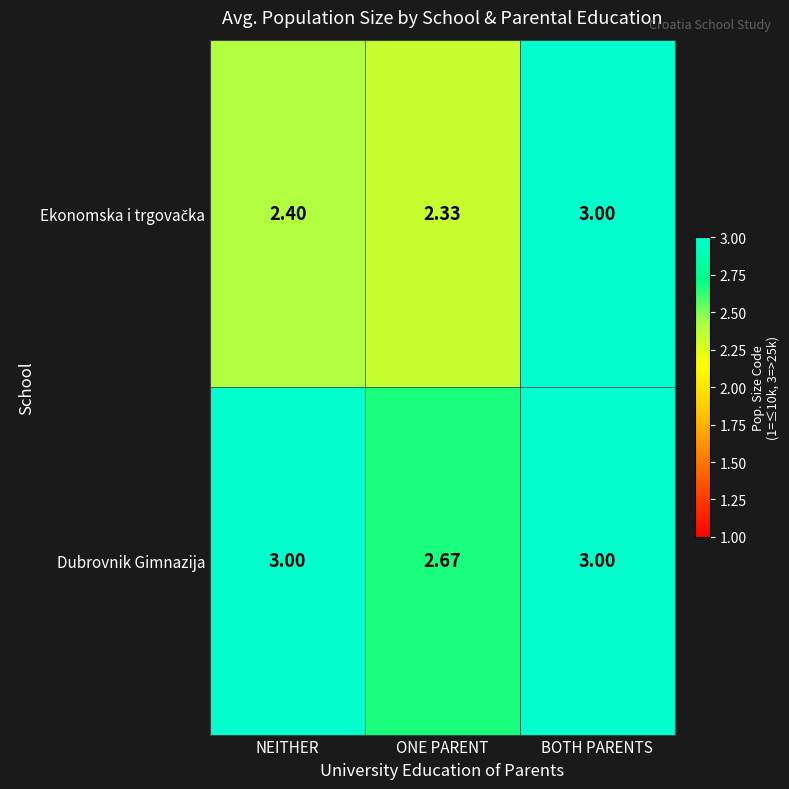

Between NEITHER and ONE PARENT, which series saw the biggest shift?

Dubrovnik Gimnazija